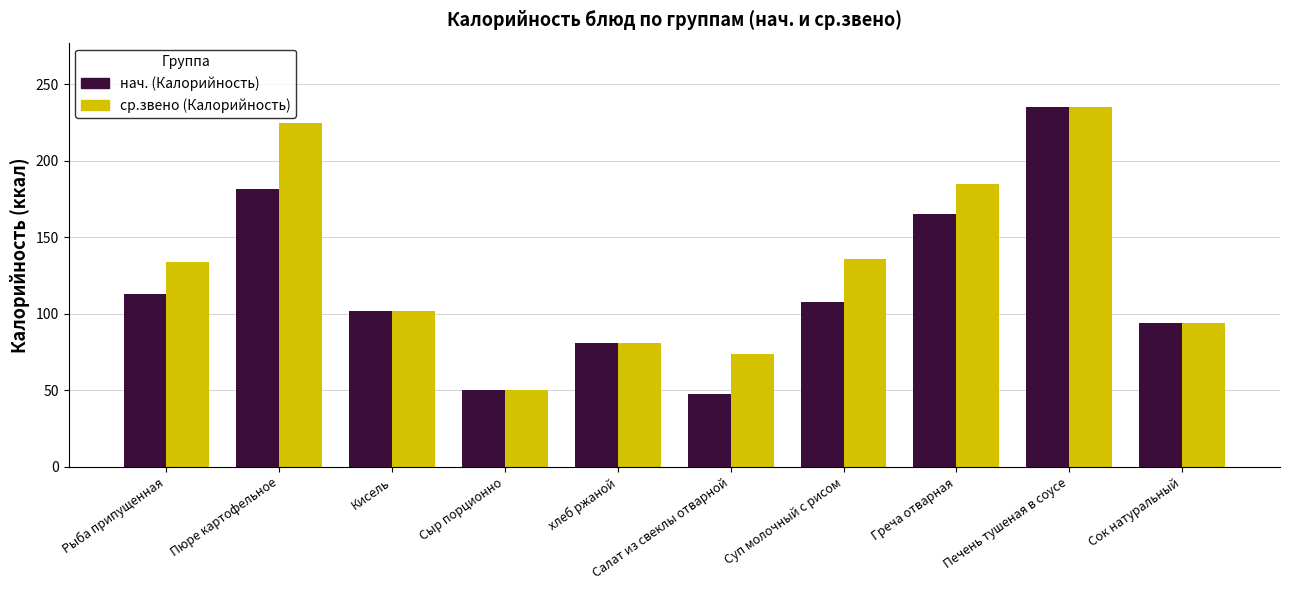

List the series in order of their overall mean, lowest first.

нач. (Калорийность), ср.звено (Калорийность)